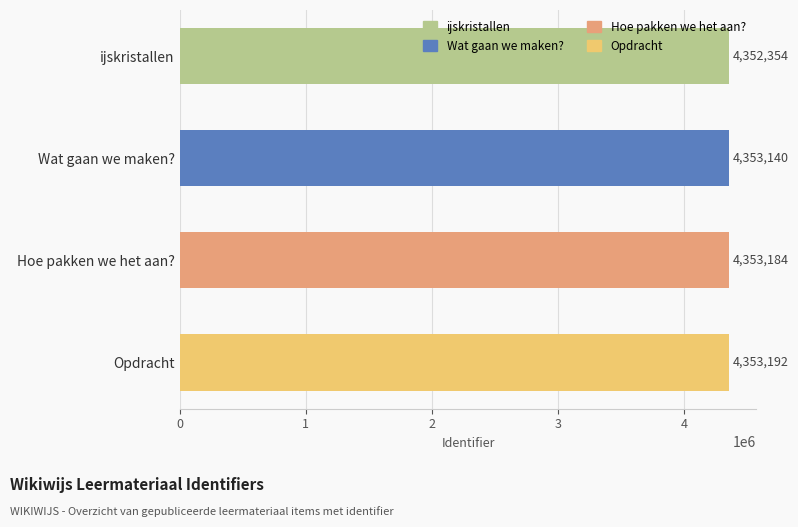

Count the number of data series in this chart.

1